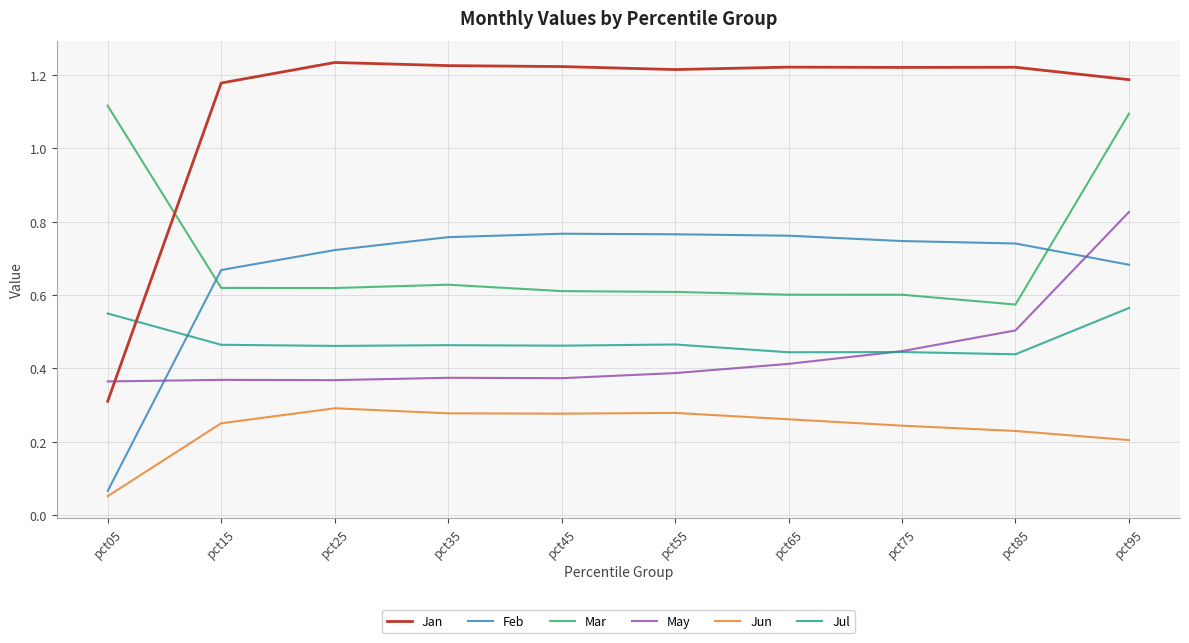

Which series has the largest total across all categories?

Jan